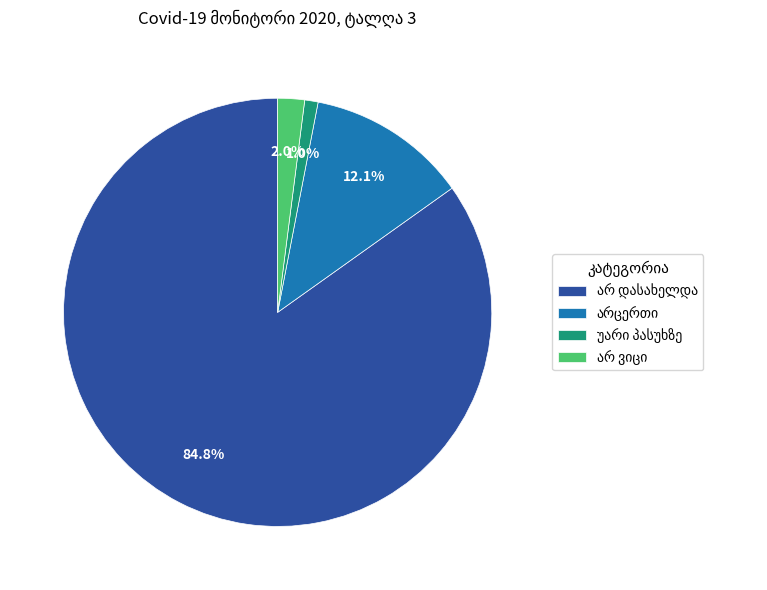

Does any single category account for the majority?

Yes